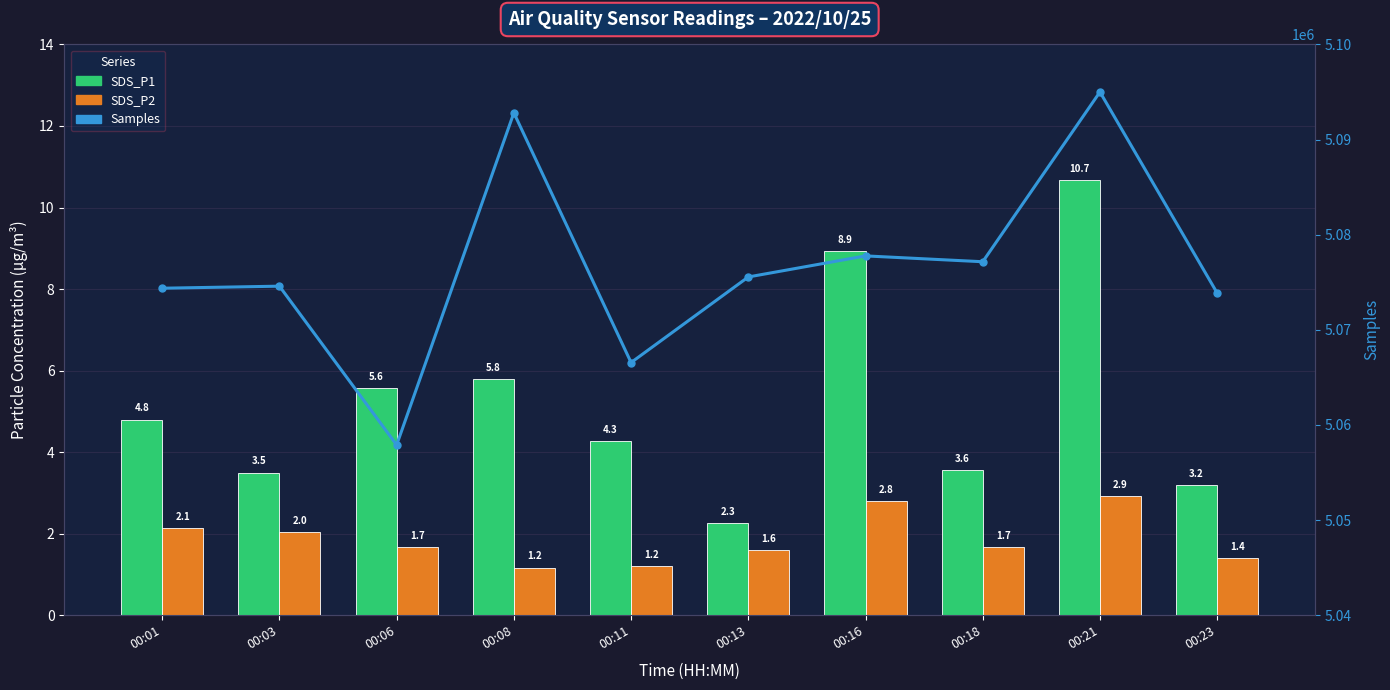

List the labels in order of Samples value, smallest first.

00:06, 00:11, 00:23, 00:01, 00:03, 00:13, 00:18, 00:16, 00:08, 00:21